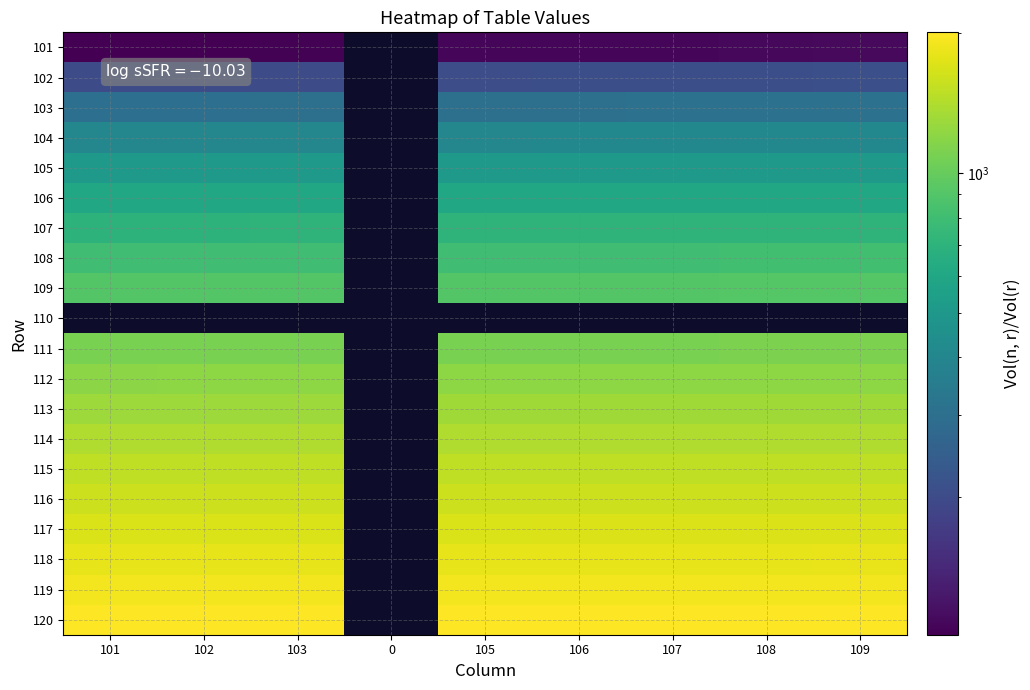

At which label does 112 reach its peak?

109